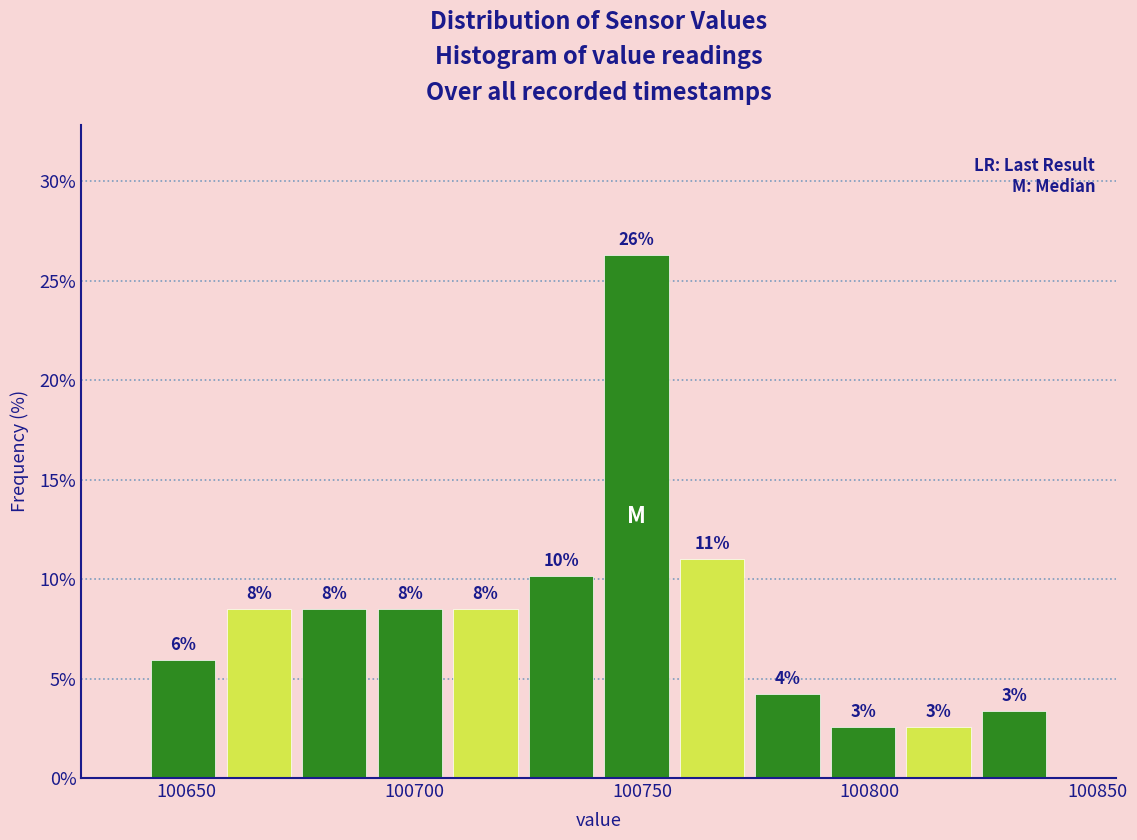

Read against the x-axis, roughly where is the centre of the tallest bar?

100750